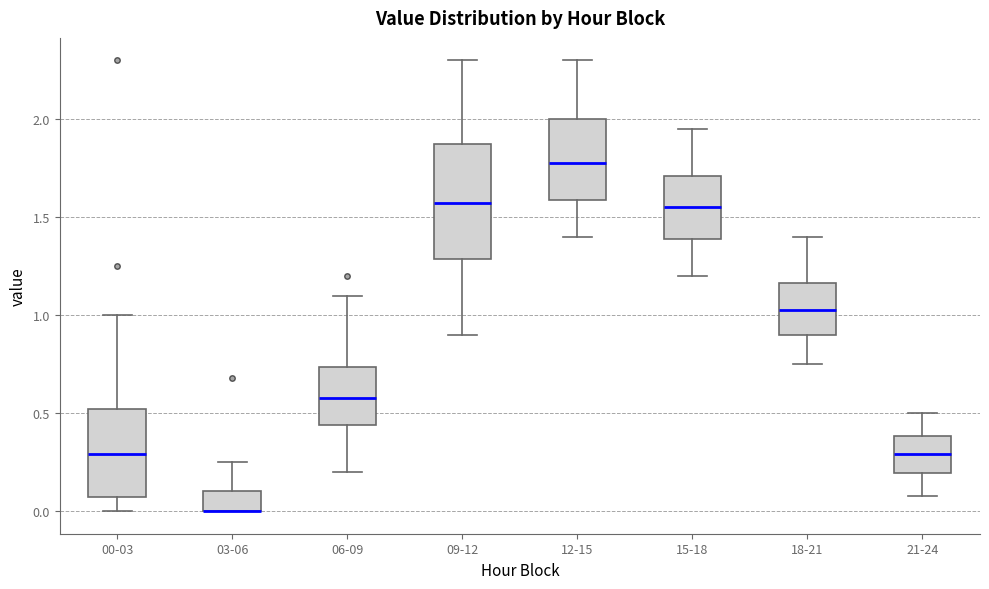

Reading left to right, read every box against the y-axis: the position of its median line, the range the box covers, and the ends of its whiskers. The values are not printed on the chart, so give them approximately, as read against the axis.

00-03: median 0.30, box 0.05 to 0.50, whiskers 0.00 to 1.00
03-06: median 0.00 (drawn on the box's lower edge), box 0.00 to 0.10, whiskers 0.00 to 0.25
06-09: median 0.60, box 0.45 to 0.75, whiskers 0.20 to 1.10
09-12: median 1.60, box 1.30 to 1.90, whiskers 0.90 to 2.30
12-15: median 1.80, box 1.60 to 2.00, whiskers 1.40 to 2.30
15-18: median 1.55, box 1.40 to 1.70, whiskers 1.20 to 1.95
18-21: median 1.05, box 0.90 to 1.15, whiskers 0.75 to 1.40
21-24: median 0.30, box 0.20 to 0.40, whiskers 0.10 to 0.50